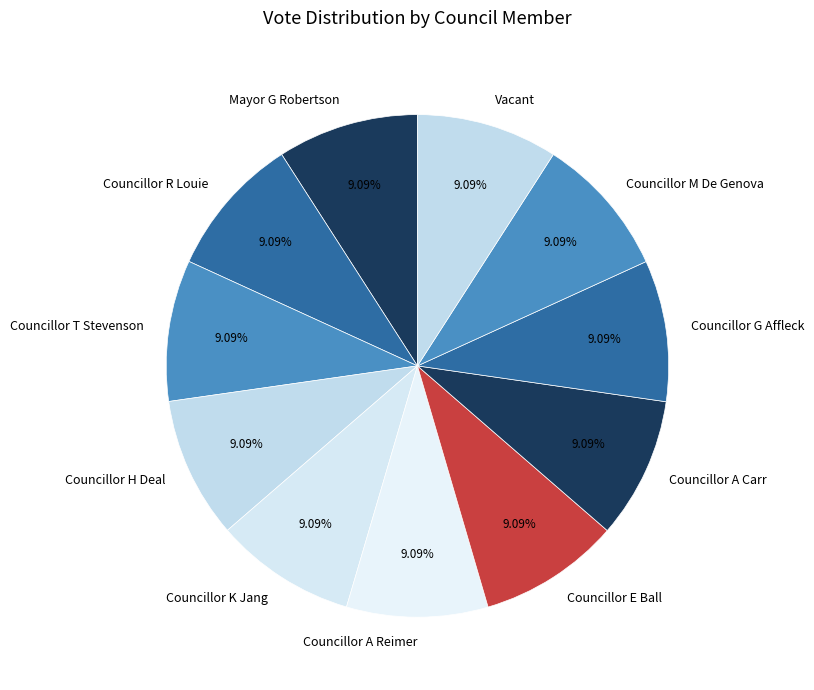

Do Councillor E Ball and Councillor R Louie together represent more than half of the pie?

No